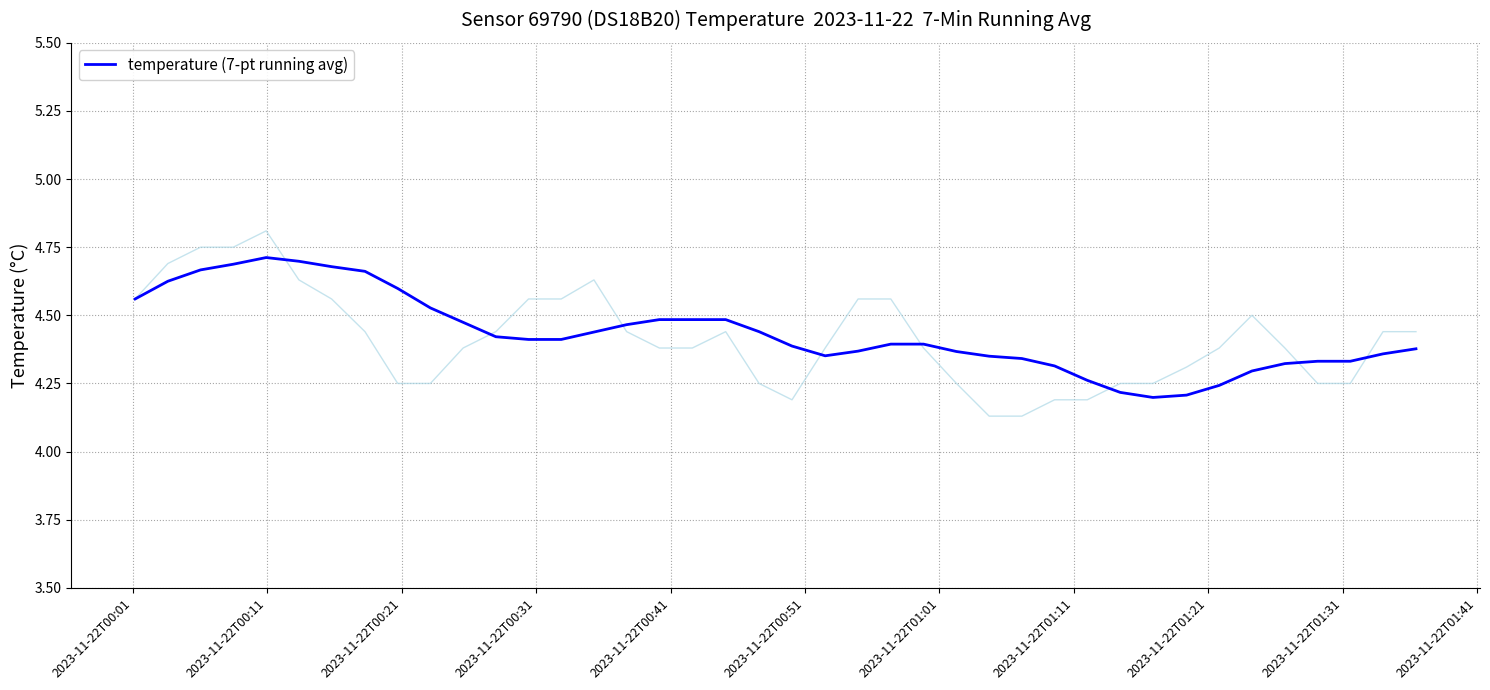

The value at 30 is 6.9. True or false?

False